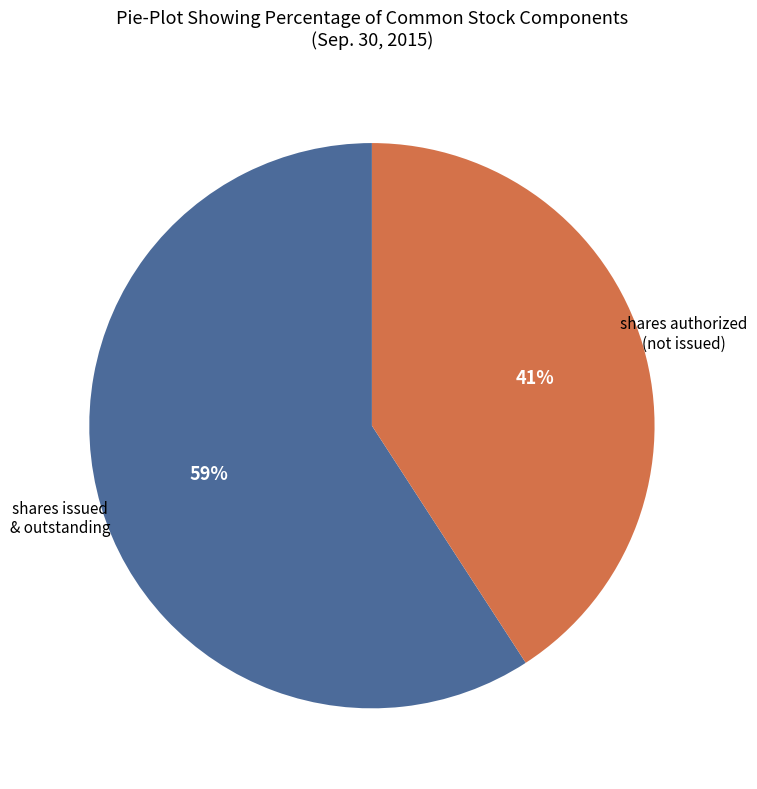

To the nearest percent, what is the average slice percentage?

50%